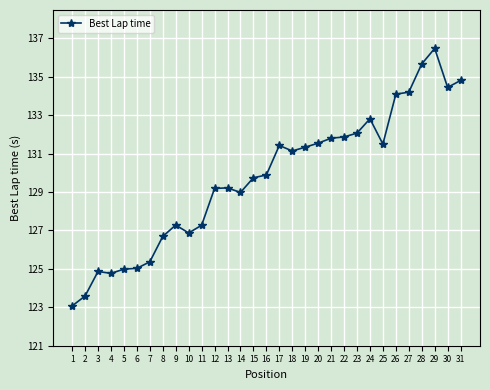

Approximately how many times larger is the value at 18 compared to 30?

1.0